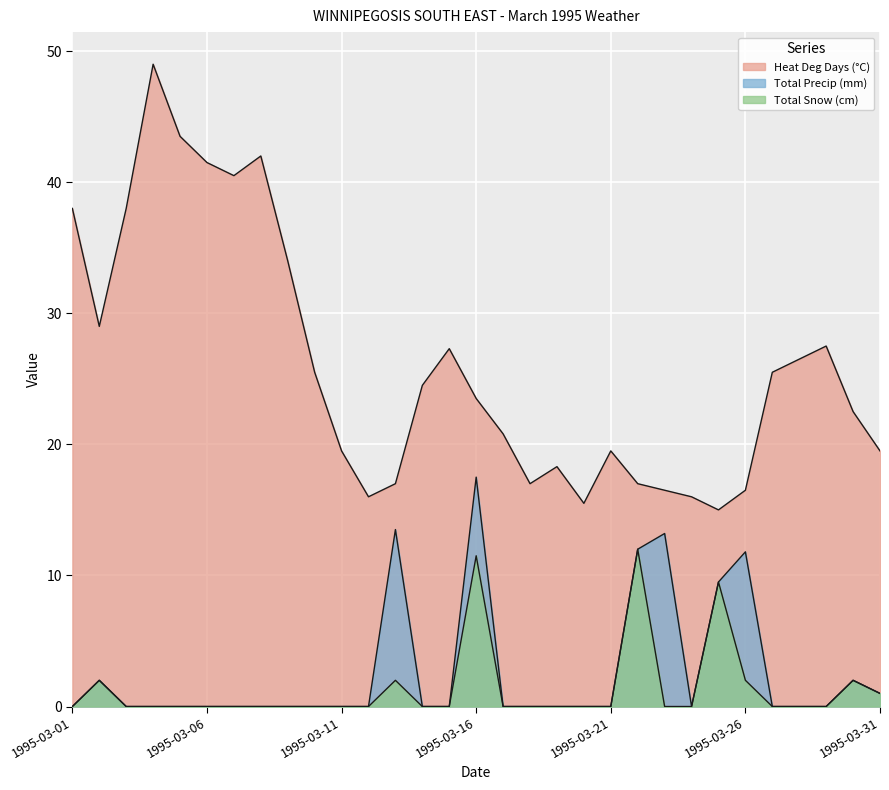

What is the value of the Total Precip (mm) point at the 22nd from the left?

12.0